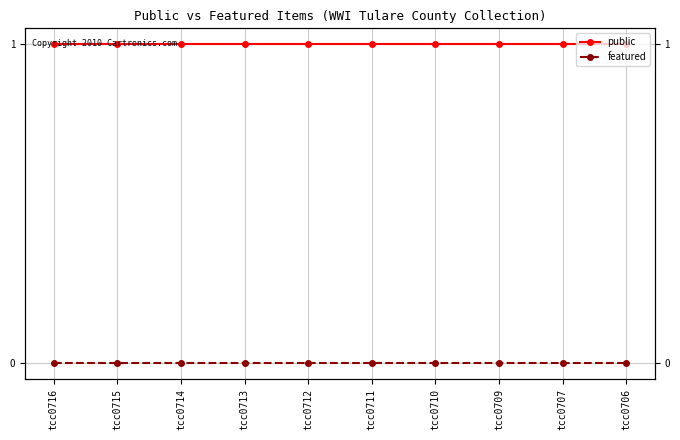

Rank the series at tcc0714 from highest to lowest value.

public, featured